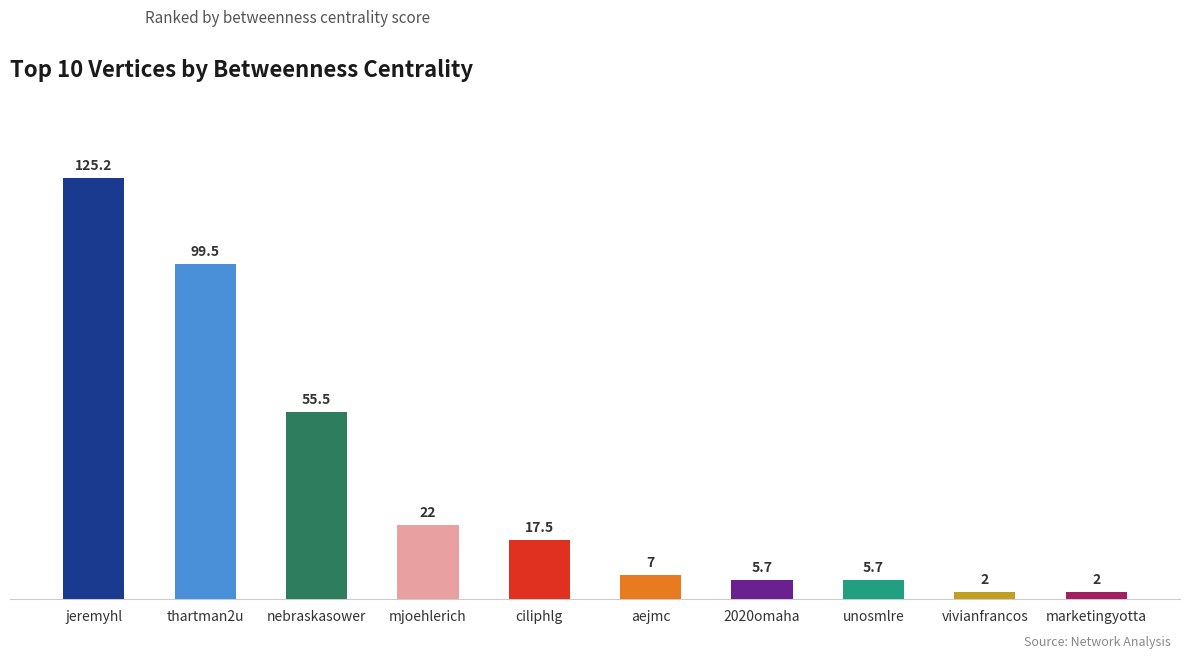

What is the change in value from ciliphlg to marketingyotta?

-15.5